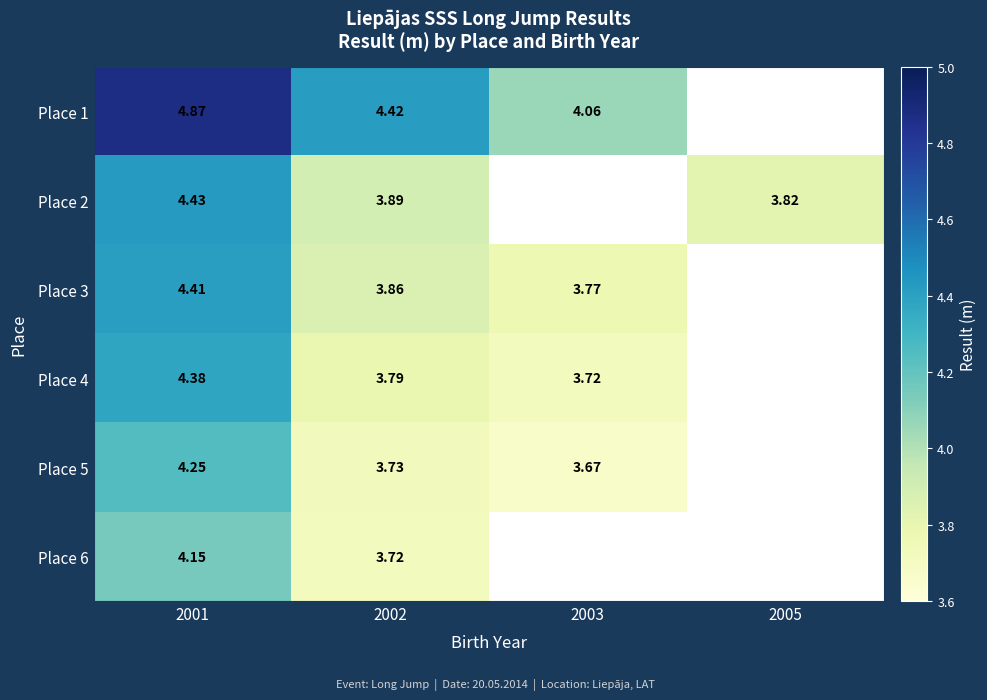

Is the value of Place 5 at 2003 greater than the value of Place 6 at 2001?

No